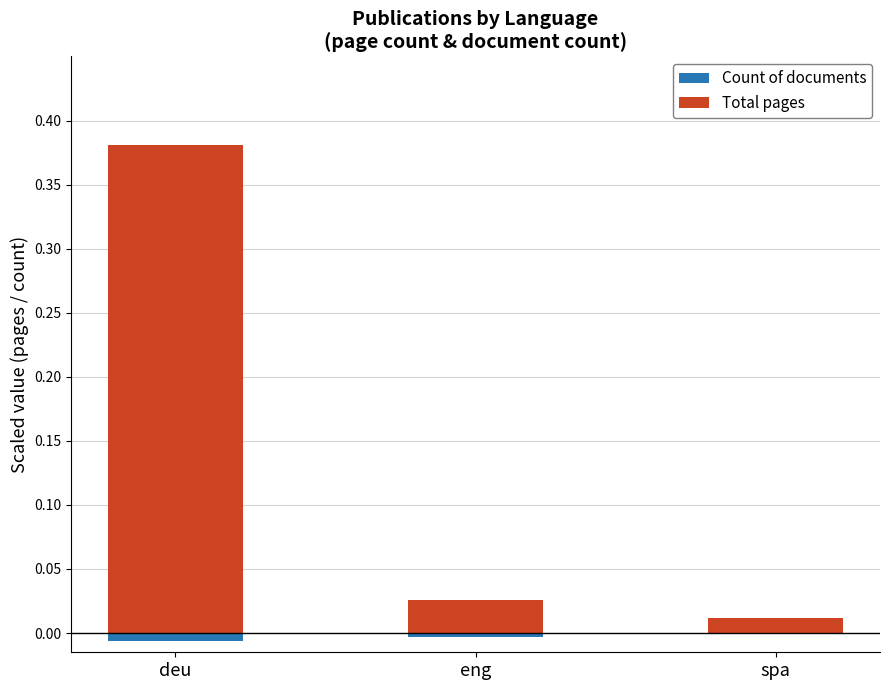

Between eng and spa, which series saw the biggest shift?

Total pages